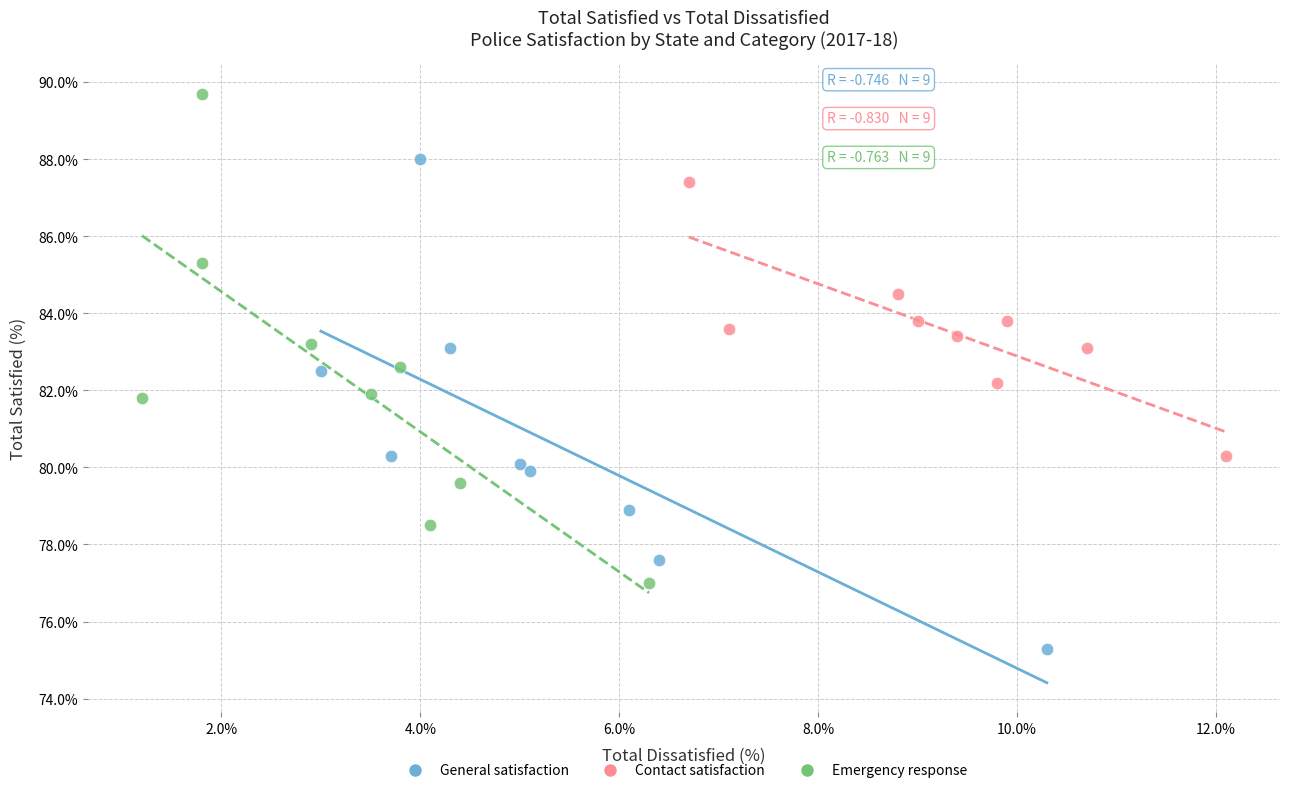

Which series contains the highest Y value?

Emergency response